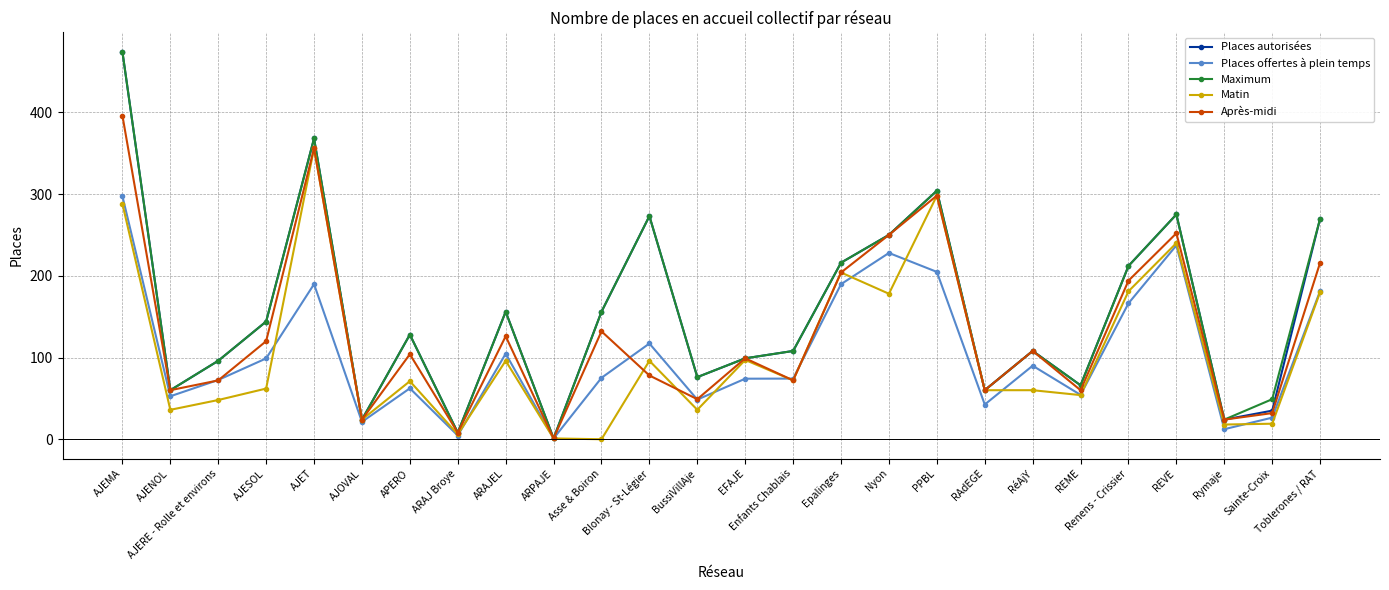

What is the maximum value for Matin?

356.0